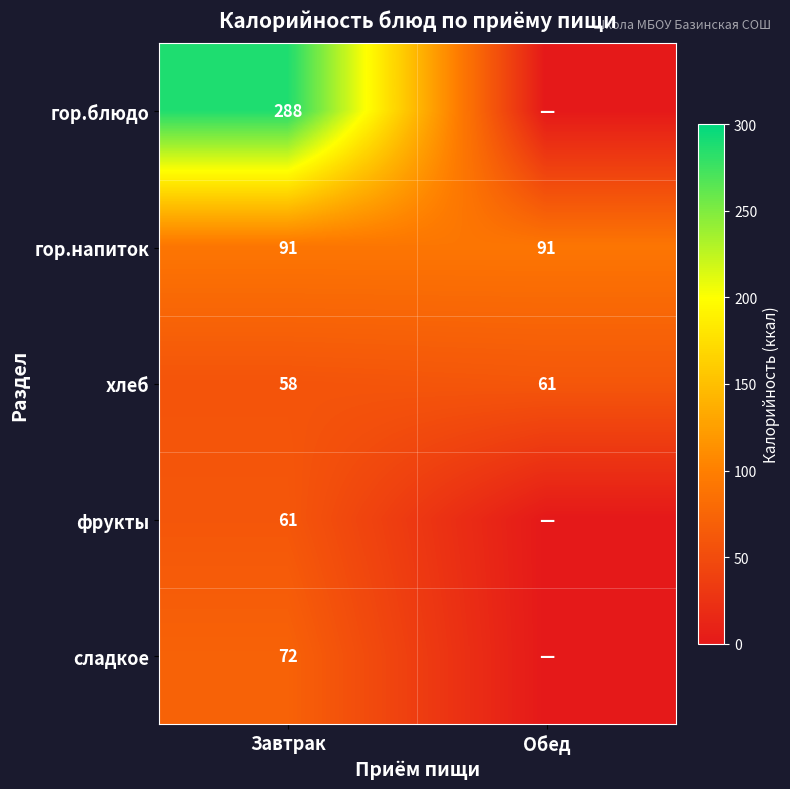

What is the difference between the maximum and minimum values in the хлеб series?

3